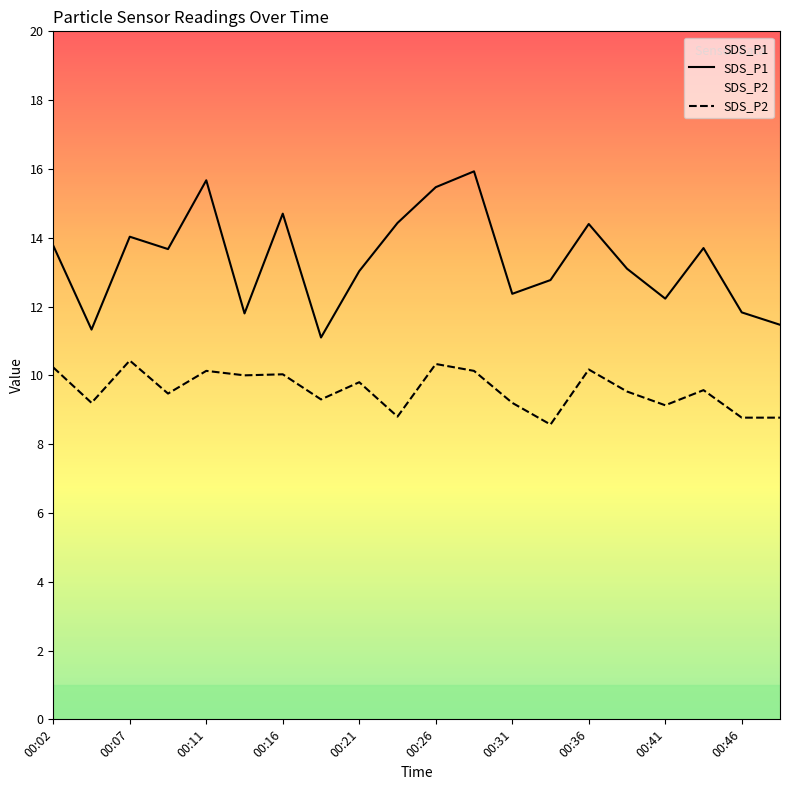

Which series has the widest spread of values?

SDS_P1